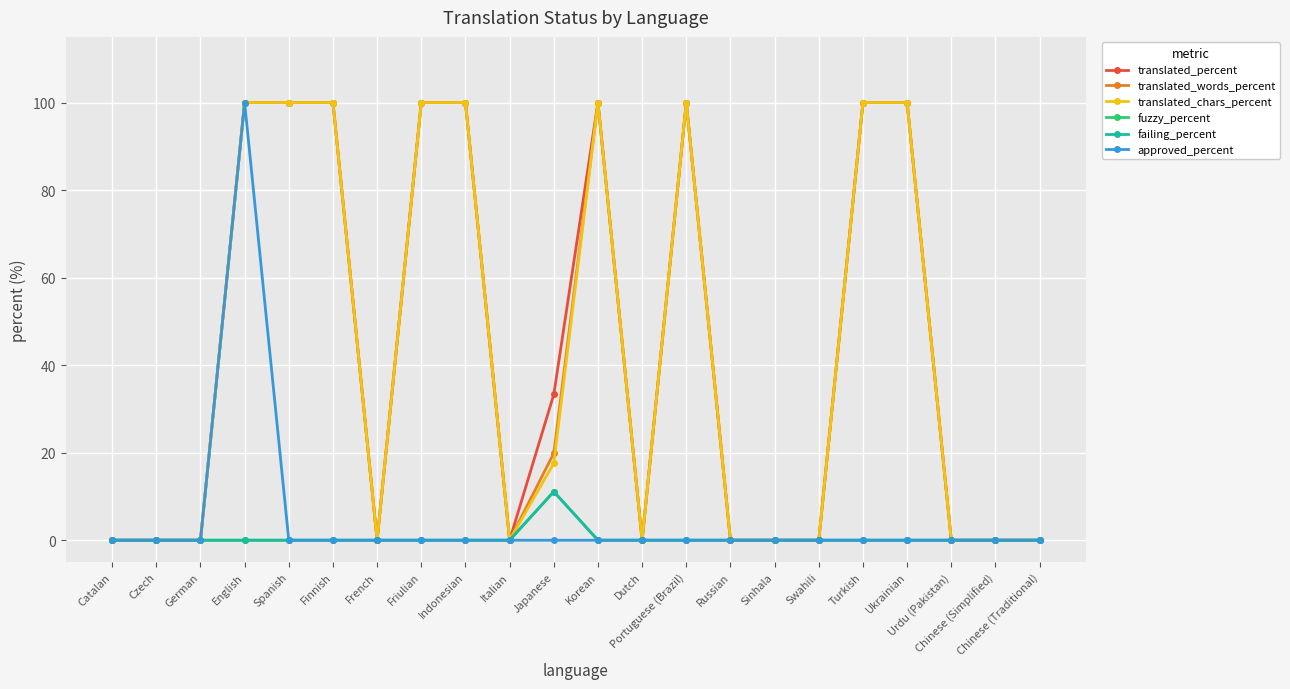

True or false: translated_chars_percent and translated_words_percent intersect in this chart.

False